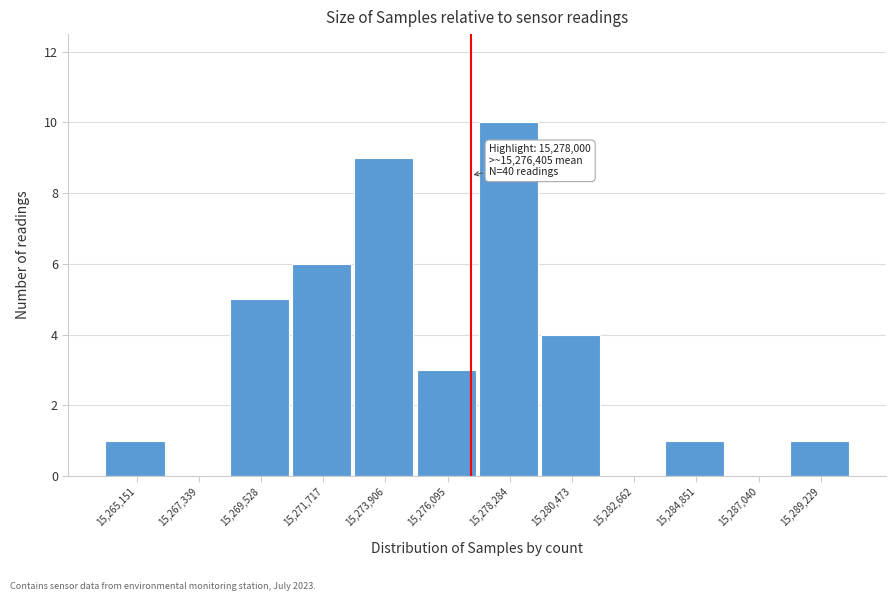

Reading right to left, transcribe all the data shown in this chart.

15,289,229=1	15,287,040=0	15,284,851=1	15,282,662=0	15,280,473=4	15,278,284=10	15,276,095=3	15,273,906=9	15,271,717=6	15,269,528=5	15,267,339=0	15,265,151=1